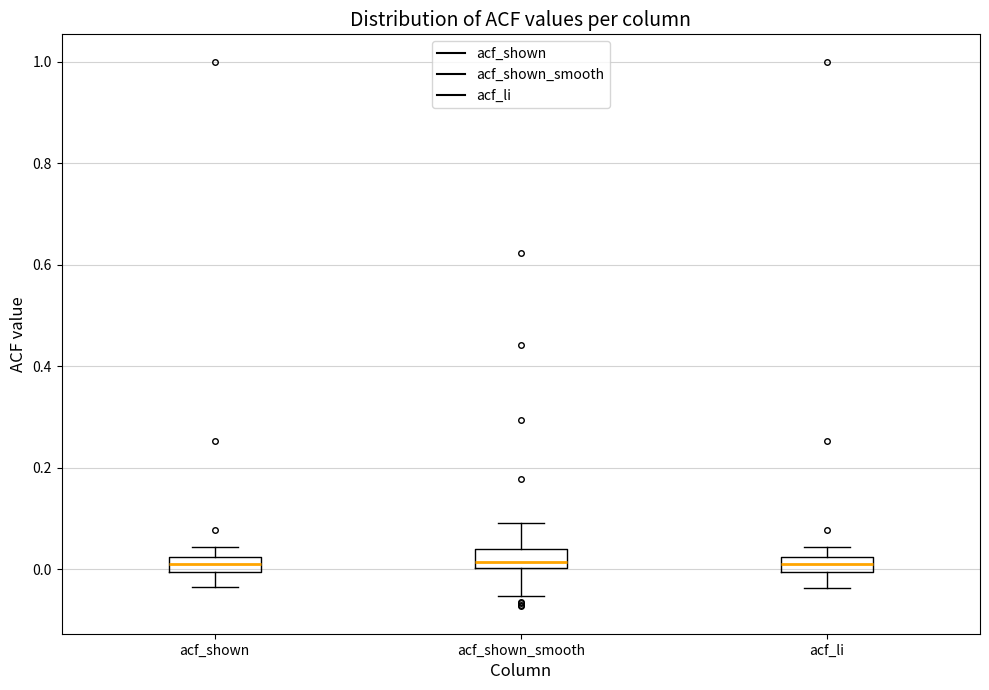

Where is the lower edge of the box for acf_shown on the y-axis? The values are not printed on the chart, so give them approximately, as read against the axis.

0.00